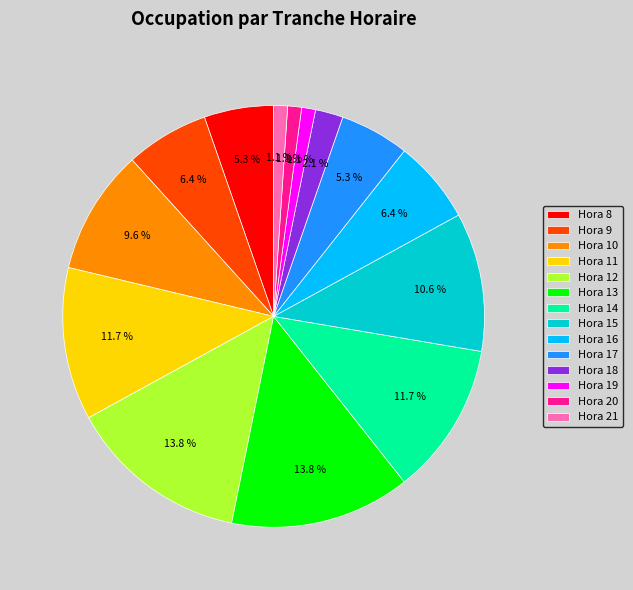

Between Hora 21 and Hora 12, which is larger?

Hora 12